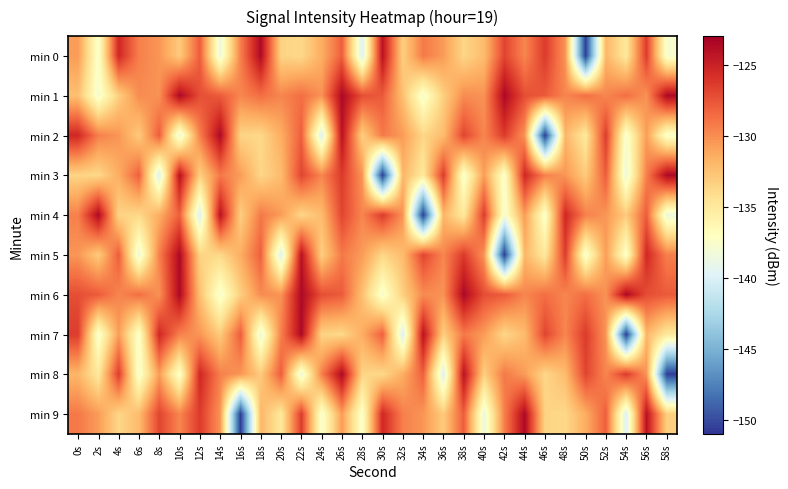

What is the maximum value shown in the chart?

-123.6